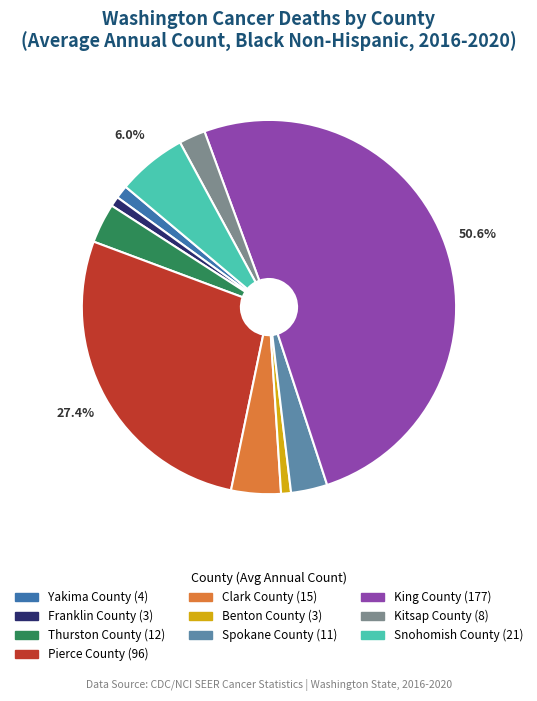

Which category has the biggest portion of the pie?

King County